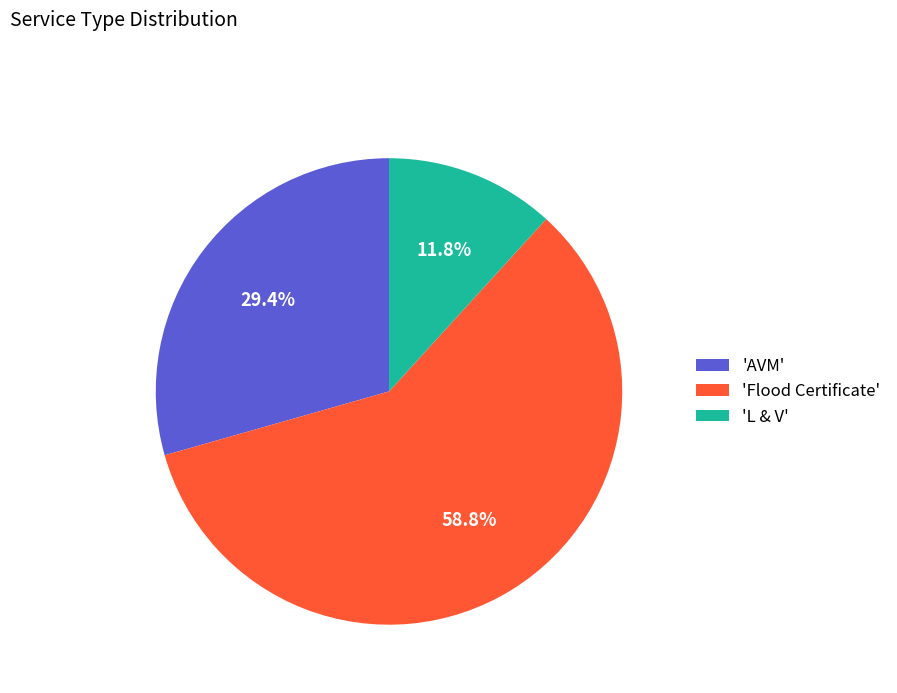

Does any single category account for the majority?

Yes